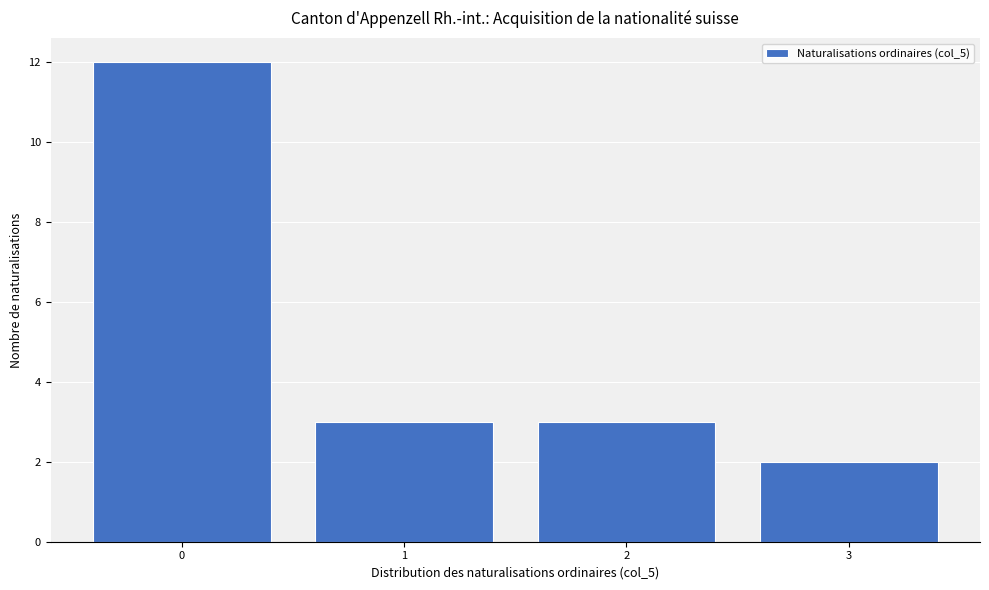

Reading left to right, extract all data points from this chart.

0=12	1=3	2=3	3=2